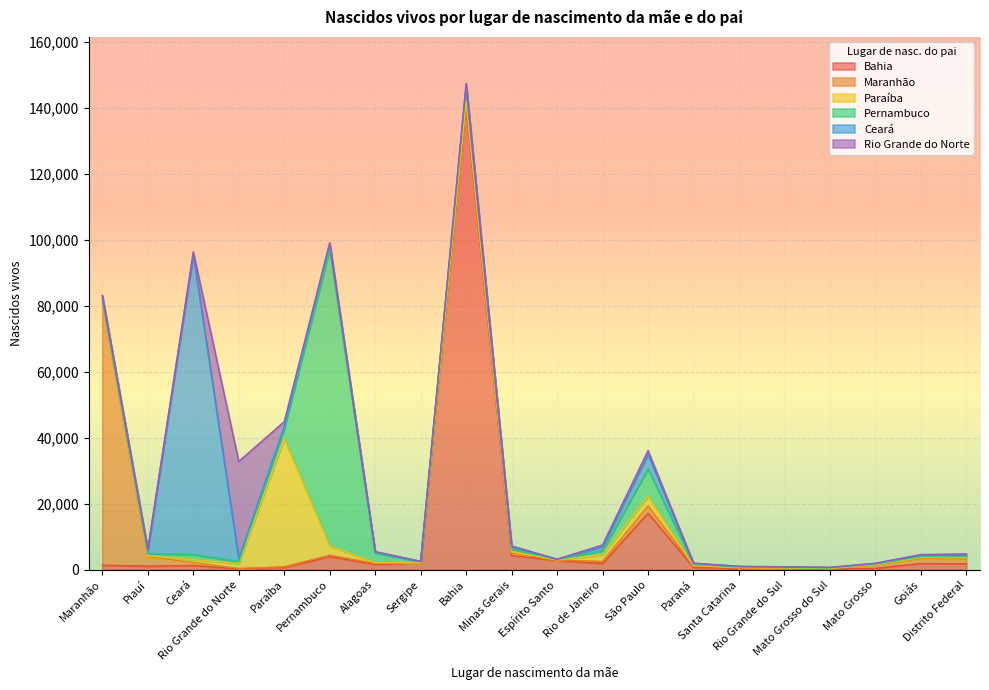

Where do Rio Grande do Norte and Bahia first cross each other?

Ceará and Rio Grande do Norte